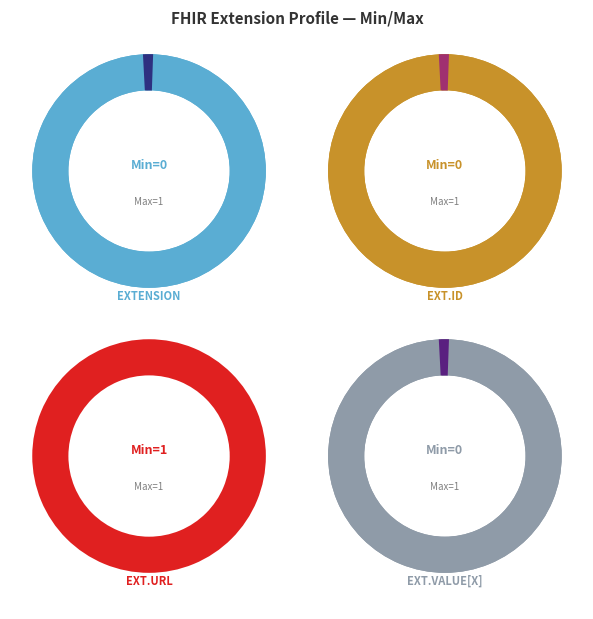

What is the total percentage of Extension.id and Extension?

100.0%